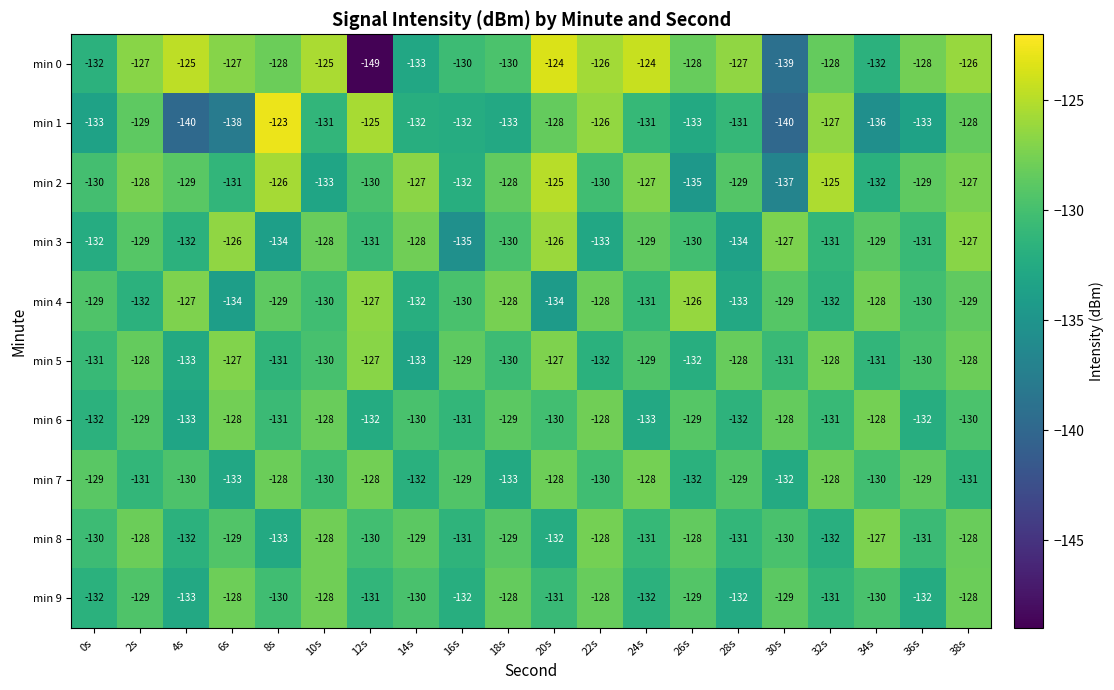

At which category is the sum across all series the highest?

38s